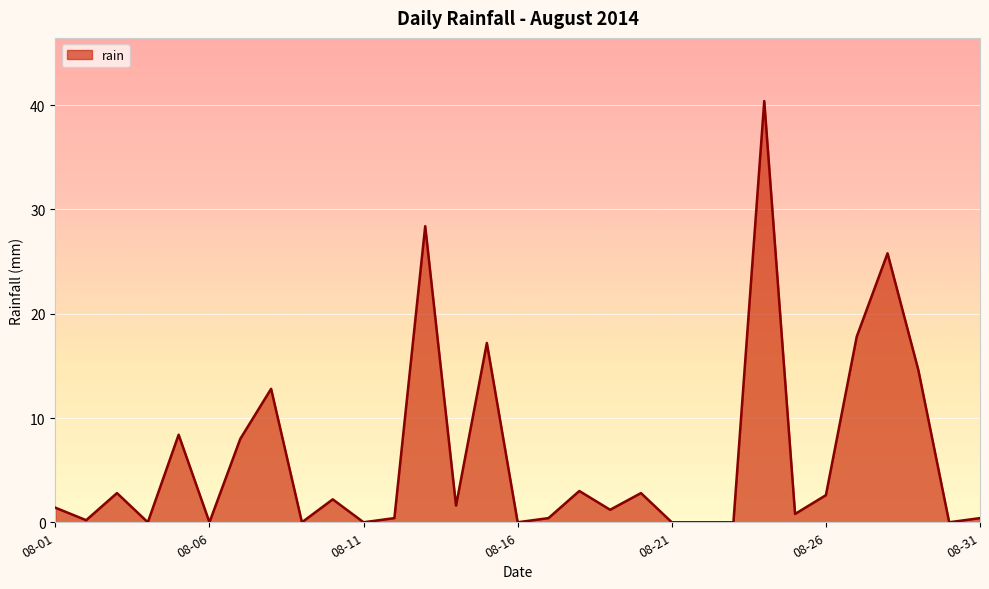

What is the maximum value shown in the chart?

40.4